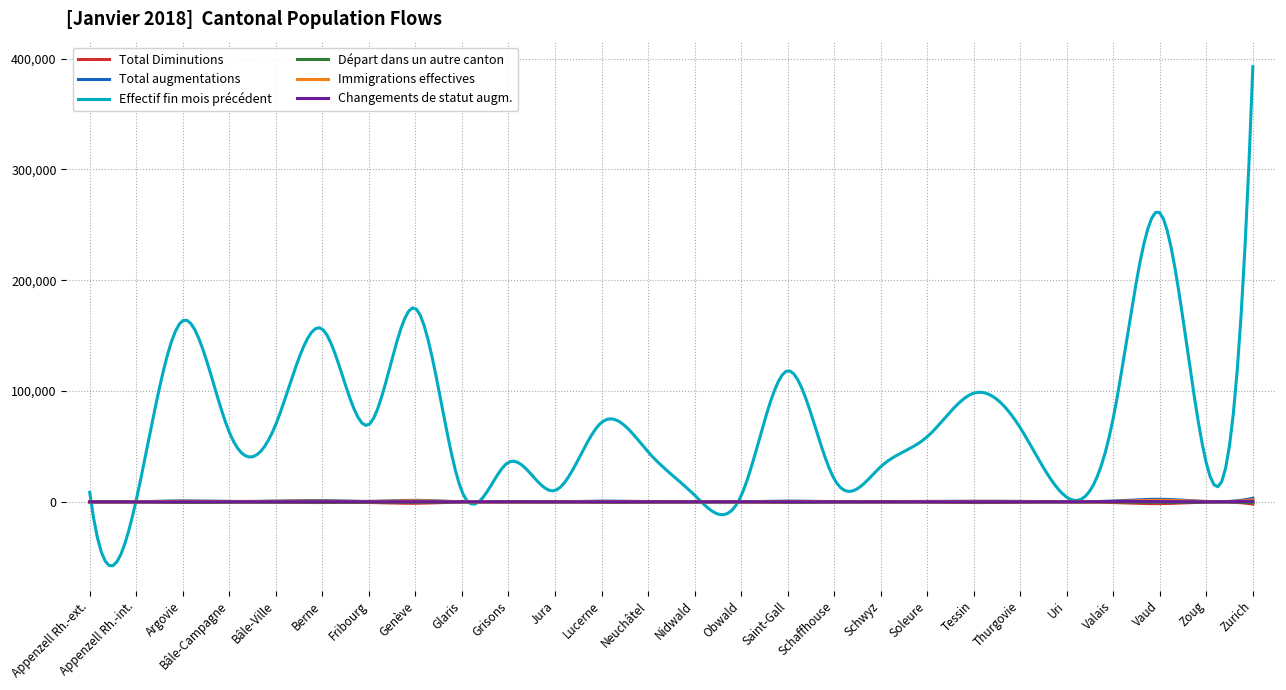

Which series has the largest total across all categories?

Effectif fin mois précédent